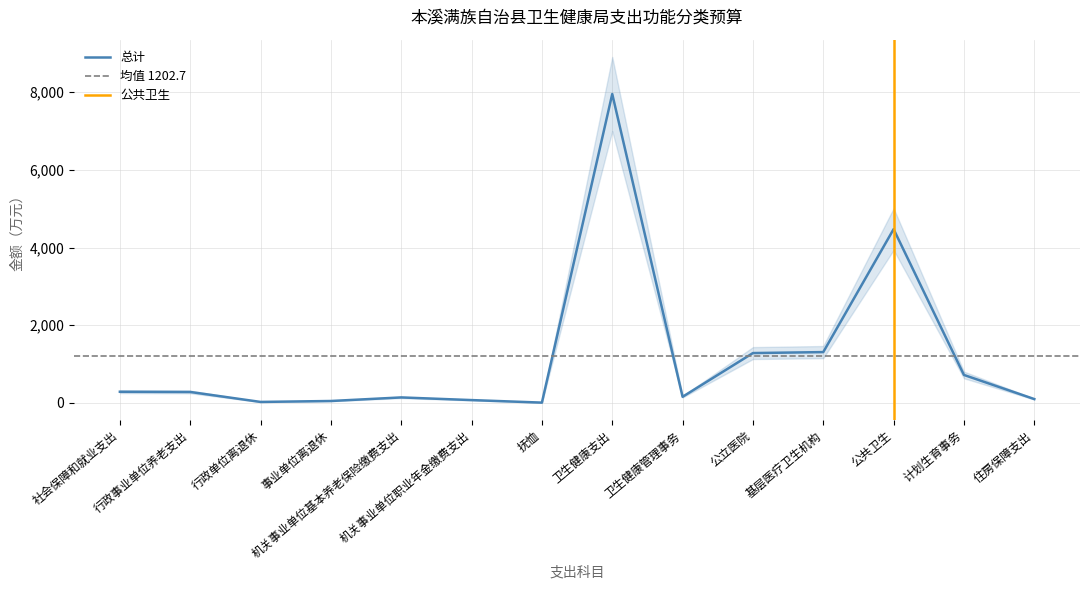

Reading left to right, extract all data points from this chart.

社会保障和就业支出=285.5	行政事业单位养老支出=279.9	行政单位离退休=23.1	事业单位离退休=47.1	机关事业单位基本养老保险缴费支出=139.1	机关事业单位职业年金缴费支出=70.6	抚恤=5.6	卫生健康支出=7954.2	卫生健康管理事务=155.7	公立医院=1281.7	基层医疗卫生机构=1306.5	公共卫生=4473.3	计划生育事务=718.0	住房保障支出=96.9